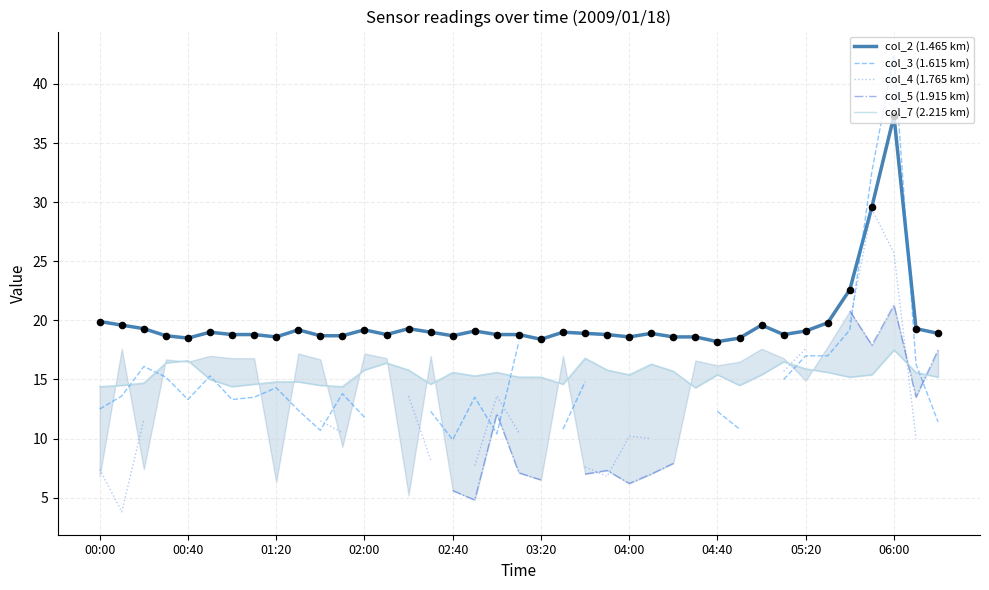

Which series reaches the maximum Y coordinate?

col_3 (1.615 km)